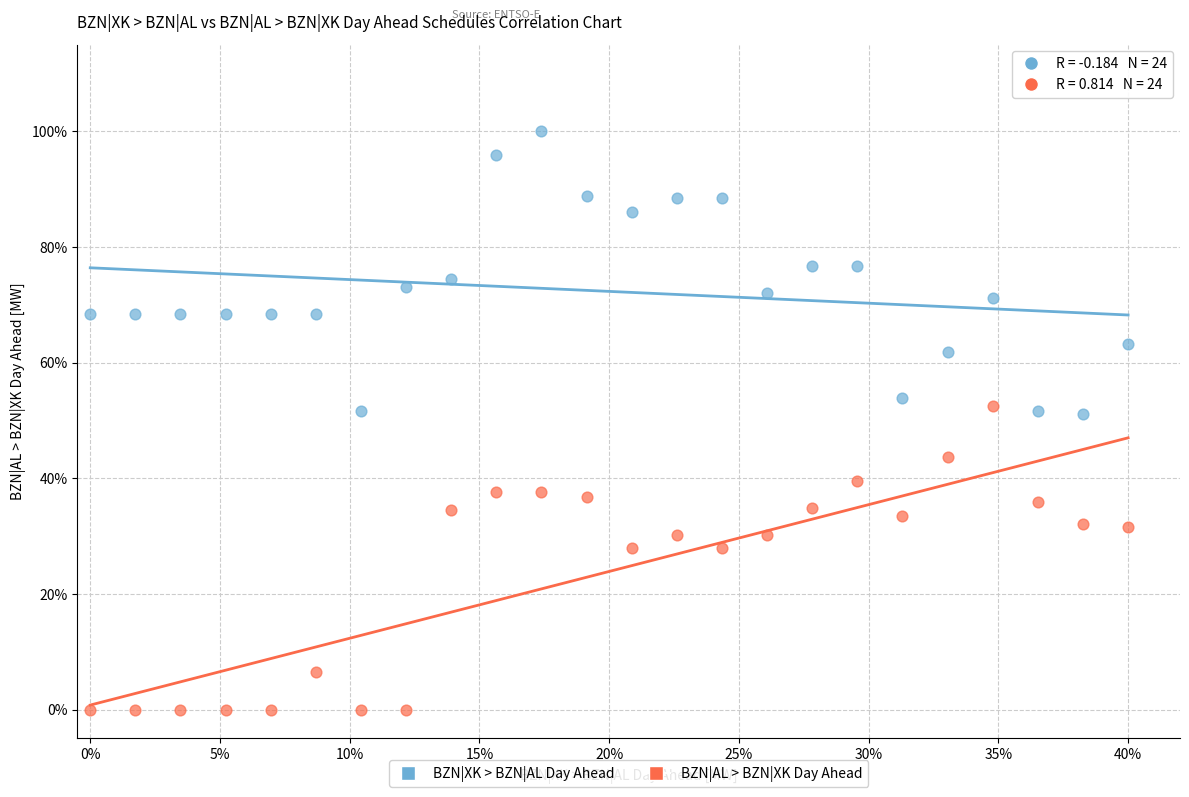

Which series has the widest spread of Y values?

BZN|AL > BZN|XK Day Ahead